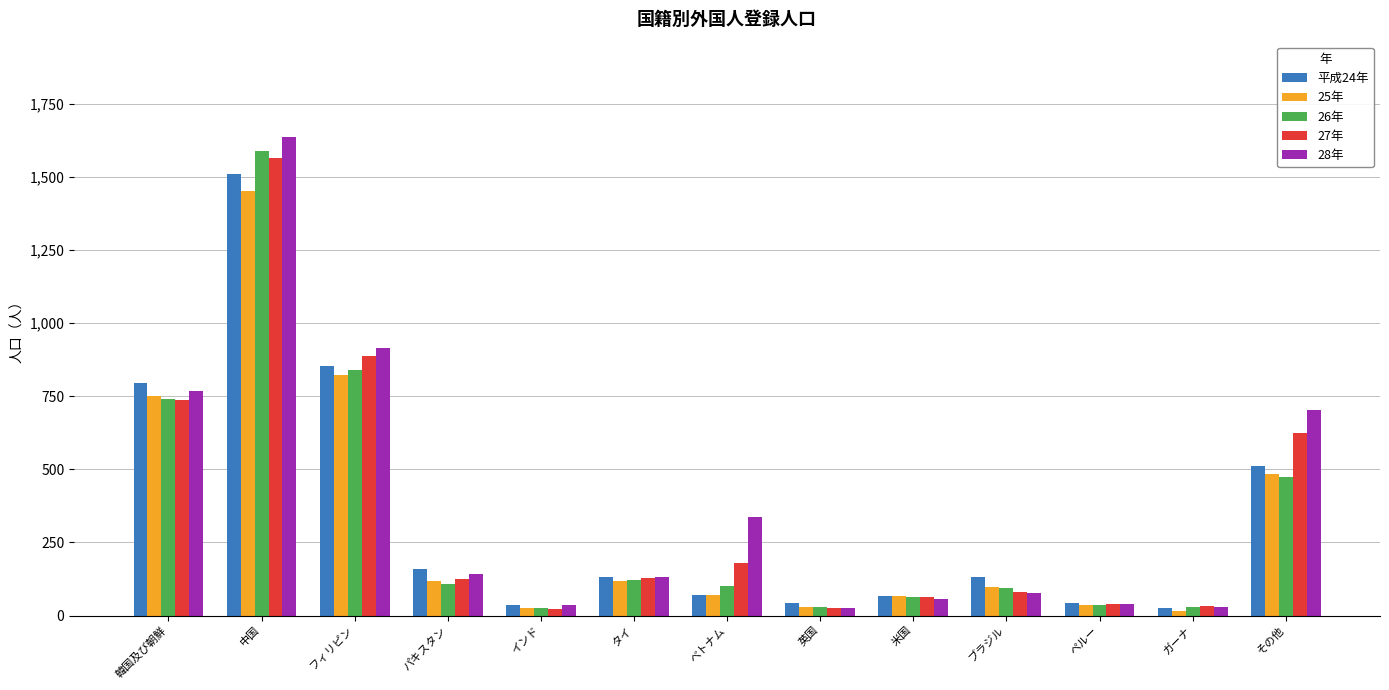

Is the value of 26年 at フィリピン greater than the value of 28年 at タイ?

Yes